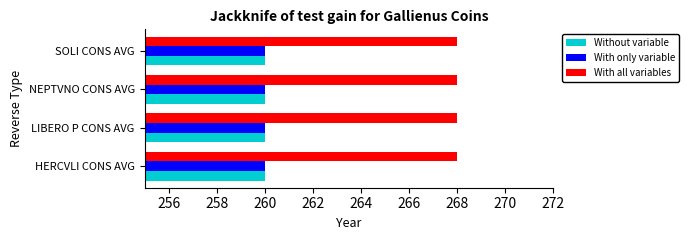

What is the greatest value displayed?

268